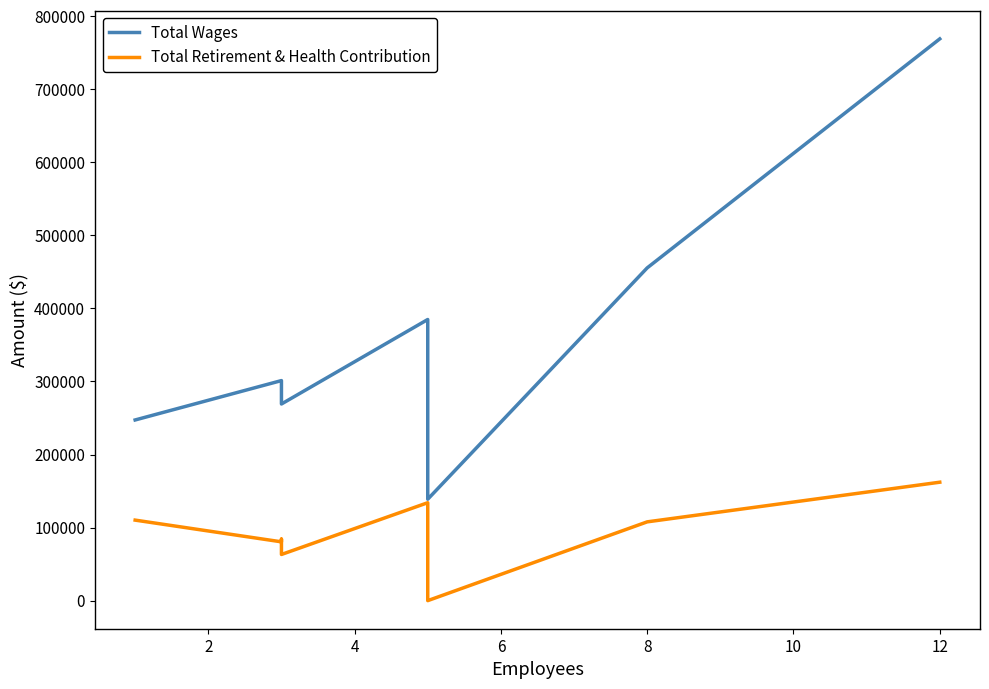

Which series has the largest range (max minus min)?

Total Wages